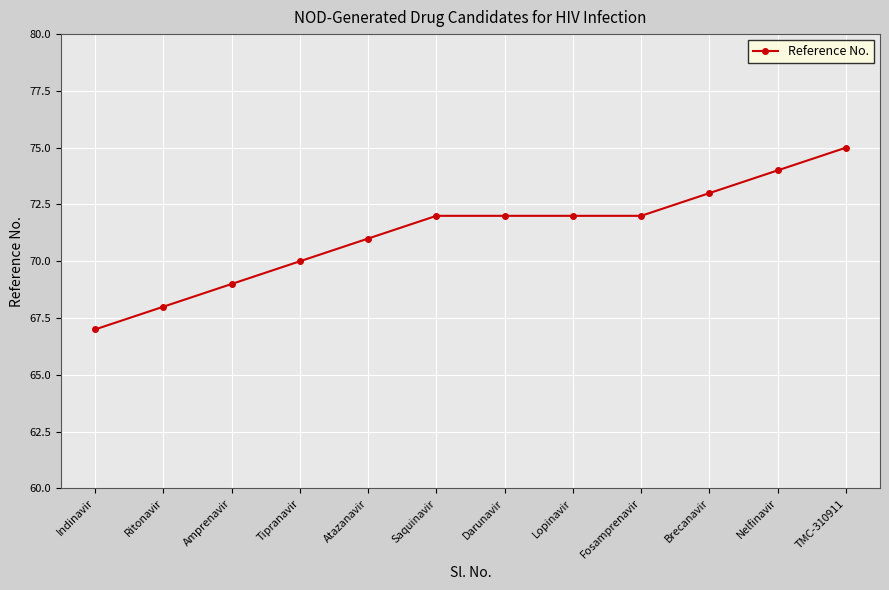

How many lines are shown in the chart?

1